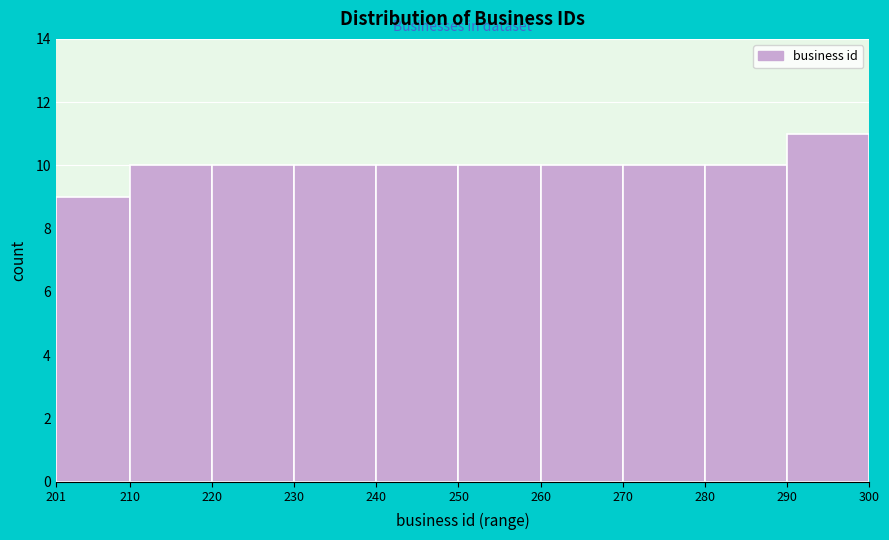

Reading left to right, transcribe this chart: for each bar, give the range it covers on the x-axis and its height. The values are not printed on the chart, so give them approximately, as read against the axis.

201 to 210: 9
210 to 220: 10
220 to 230: 10
230 to 240: 10
240 to 250: 10
250 to 260: 10
260 to 270: 10
270 to 280: 10
280 to 290: 10
290 to 300: 11